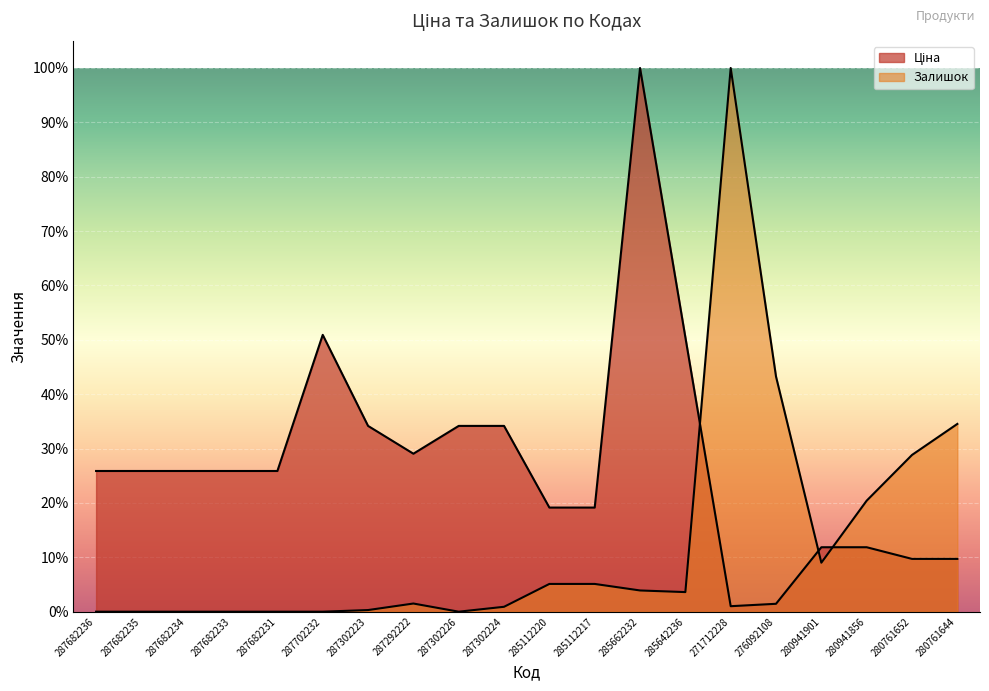

True or false: Залишок has a value of 34.1 at 287302226.

False